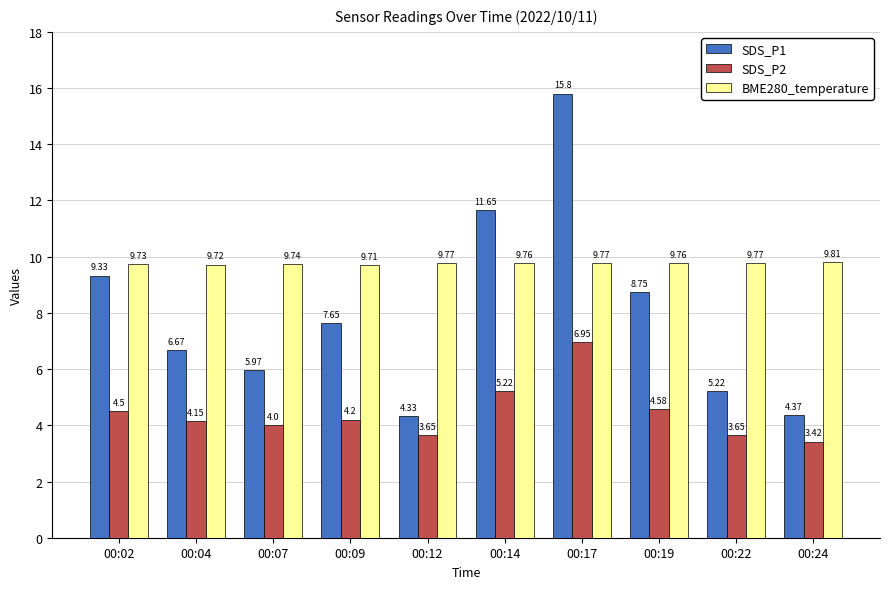

At which label does BME280_temperature reach its minimum?

00:09